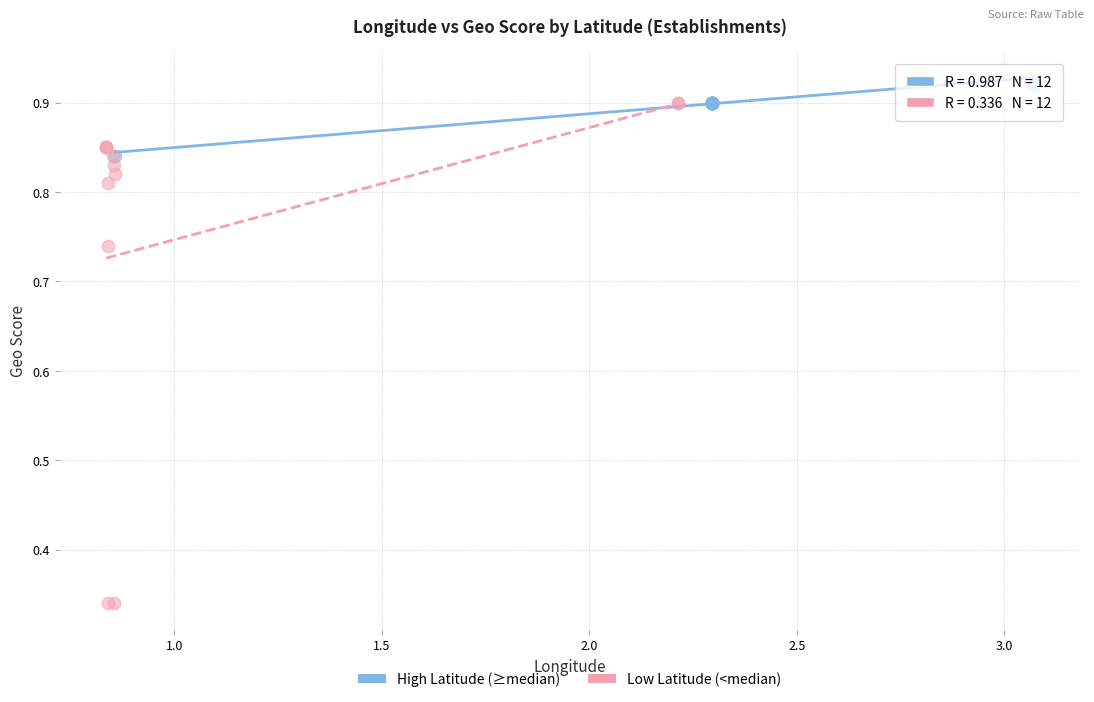

Which series reaches the minimum Y coordinate?

Low Latitude (<median)